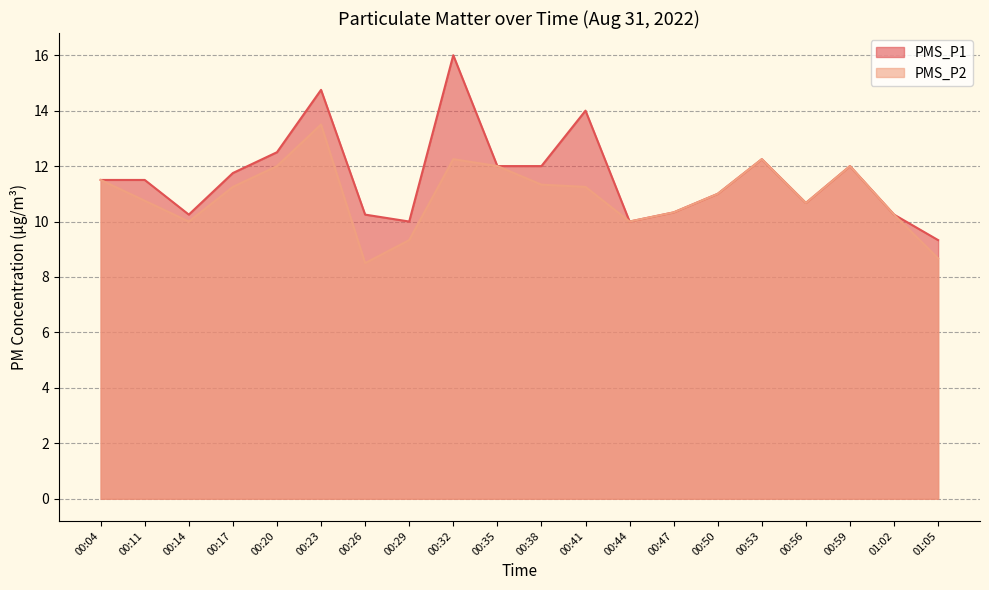

What is the value of the PMS_P1 point at the 12th from the left?

14.0